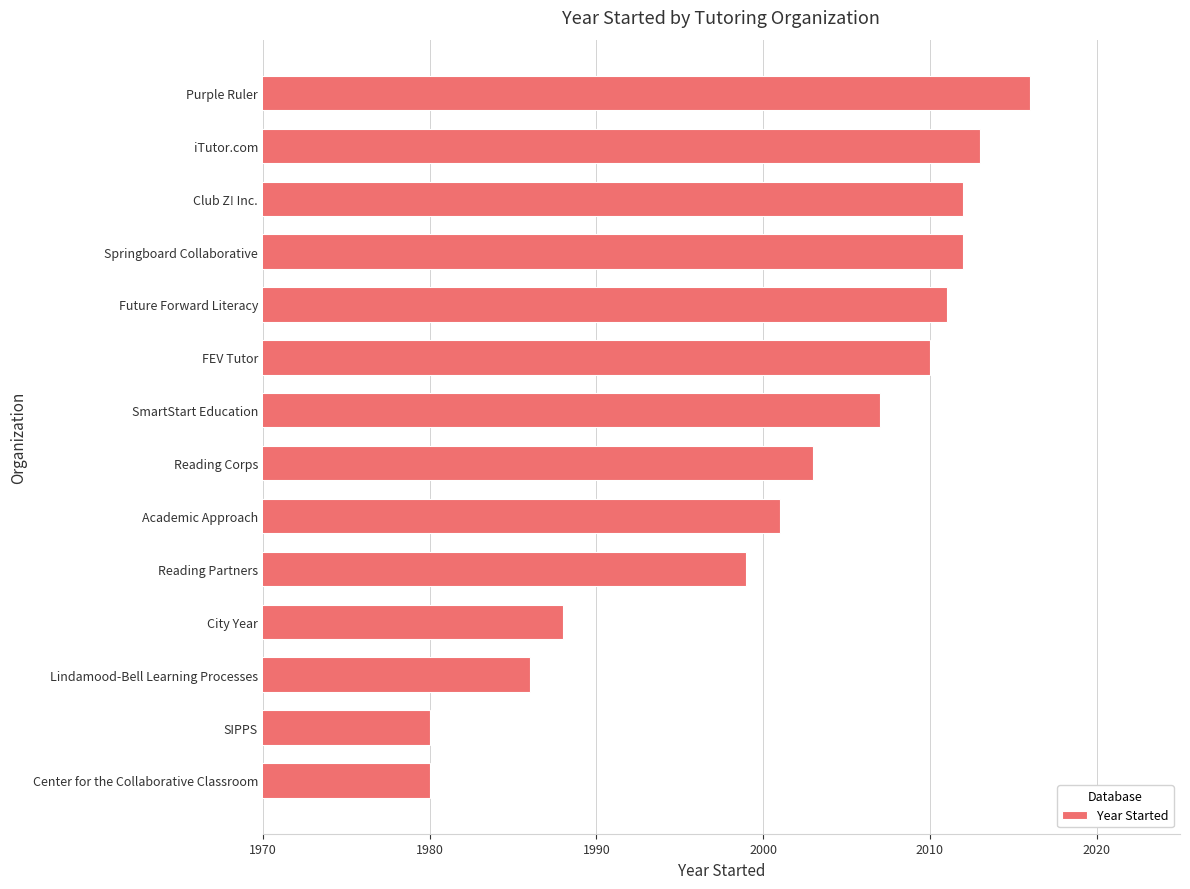

How many bars are there in total?

14